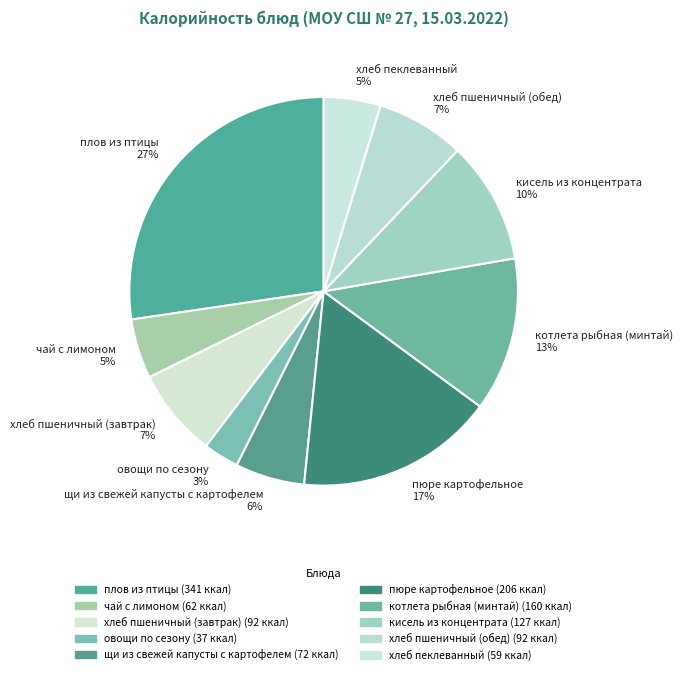

How many slices are in this pie chart?

10